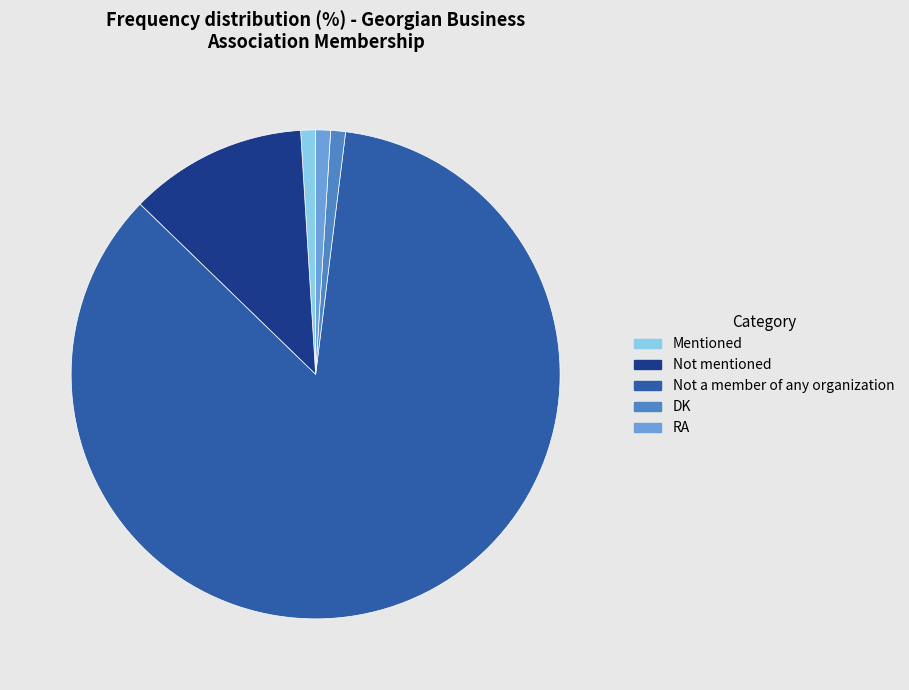

Between Not a member of any organization and RA, which is larger?

Not a member of any organization